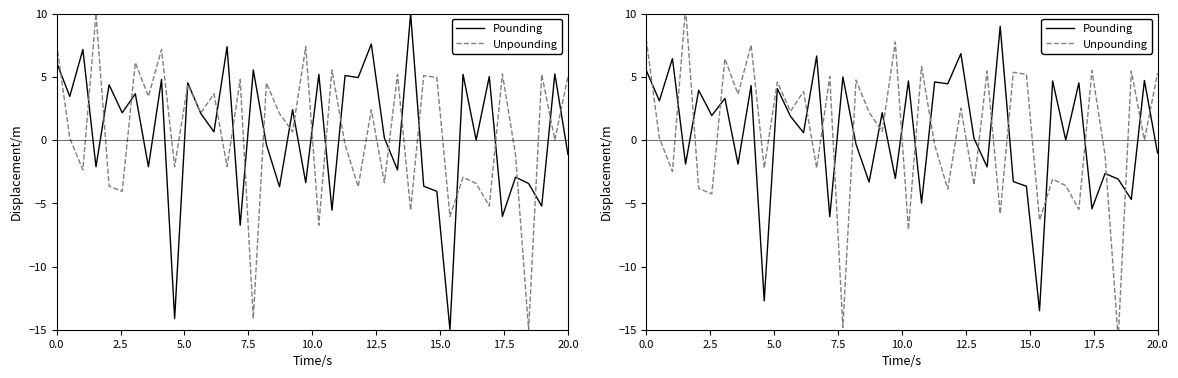

List the series in order of their overall mean, highest first.

Unpounding, Pounding